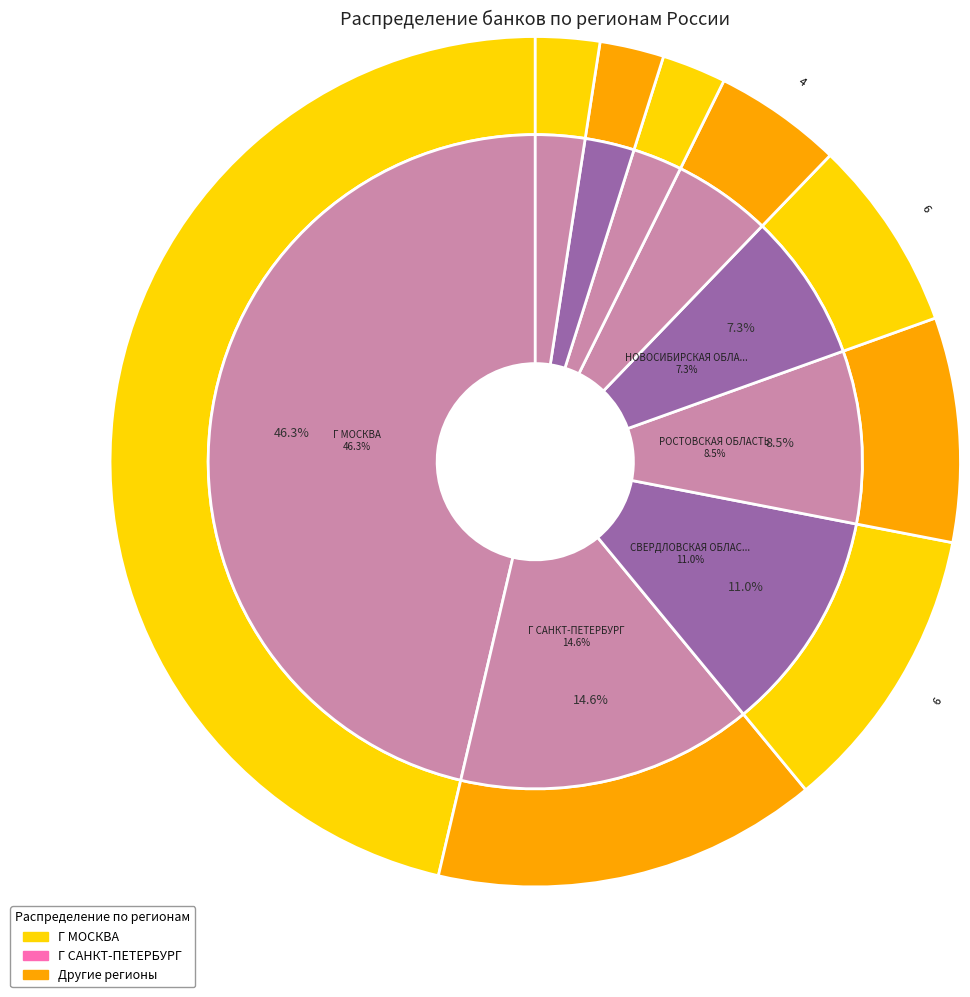

Count the number of slices in the pie.

9